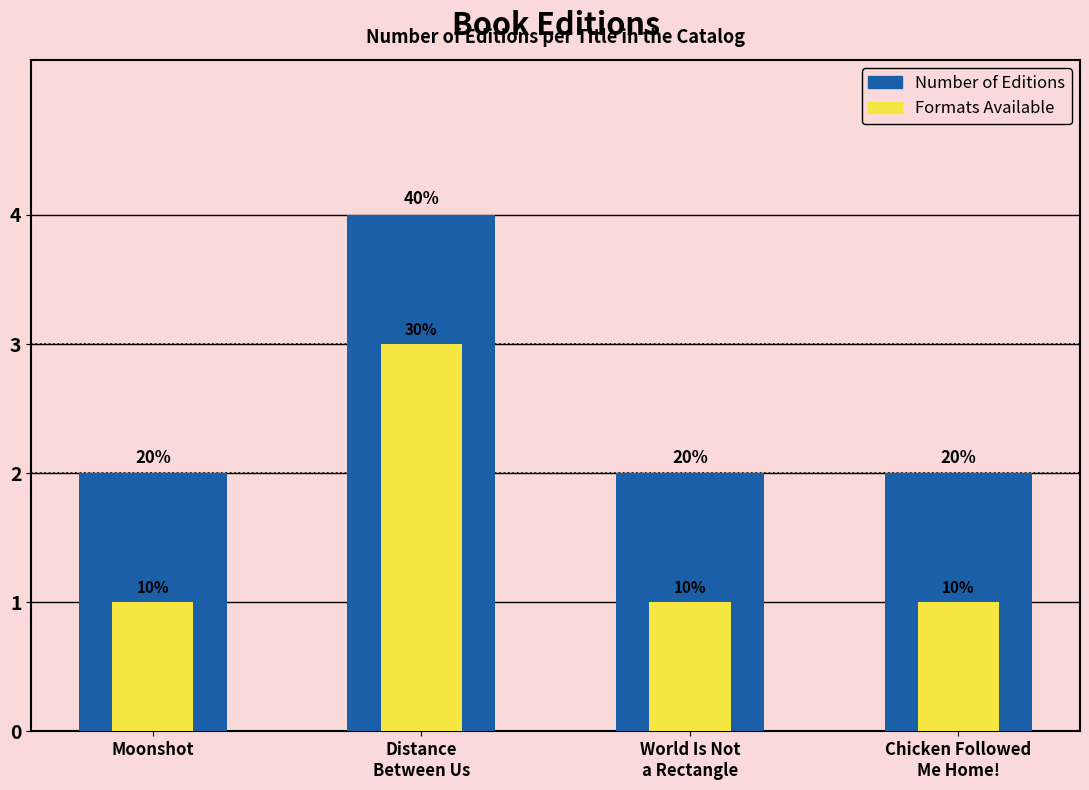

At how many categories does at least one series exceed 2?

1